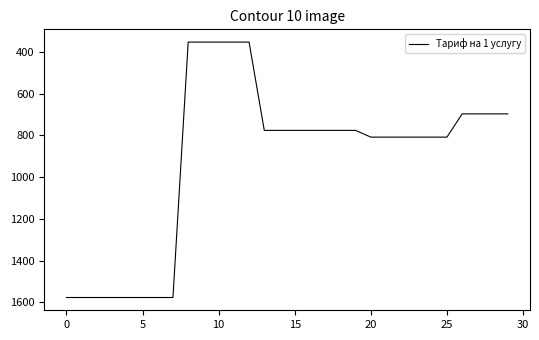

Does the chart have visible grid lines?

No